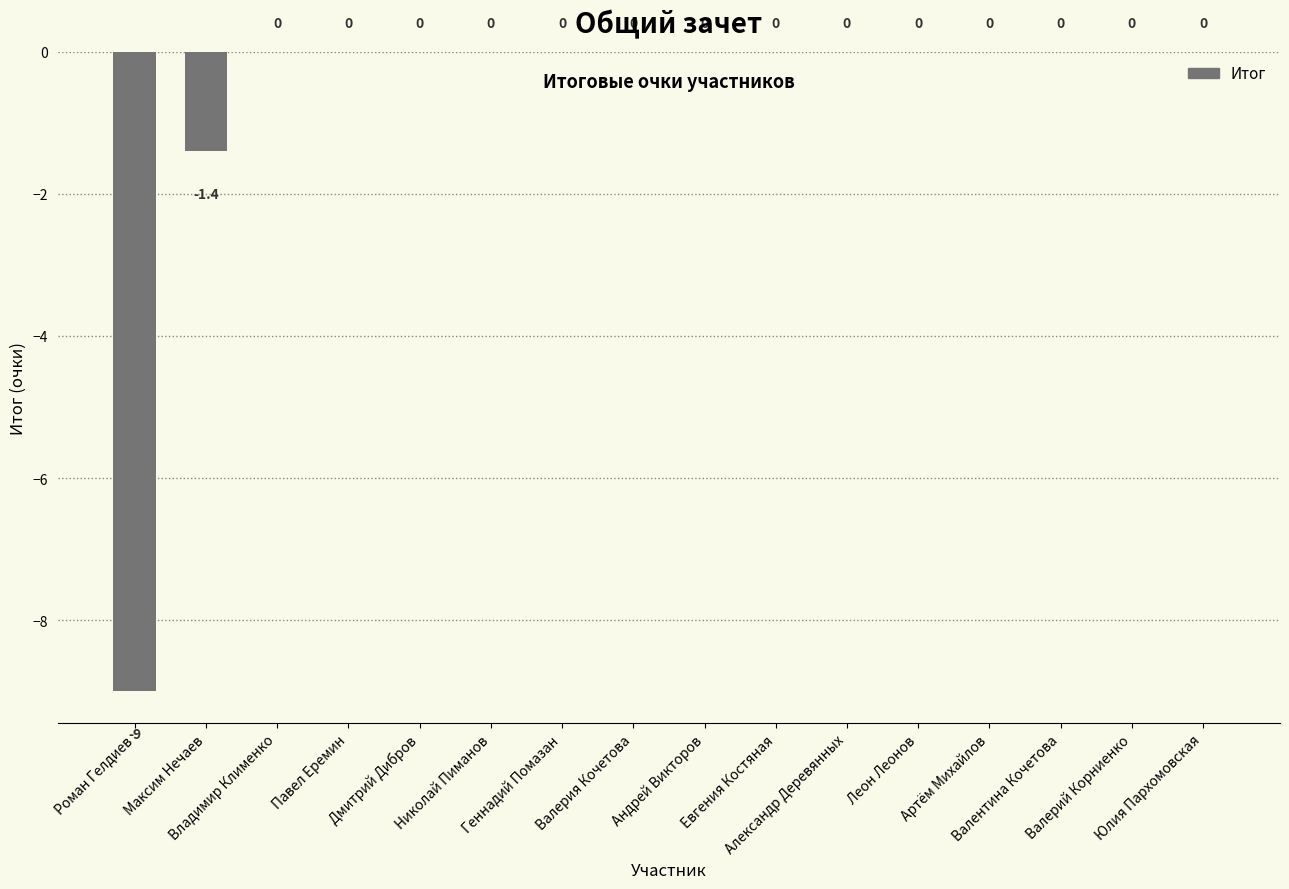

Are the bars horizontal?

No